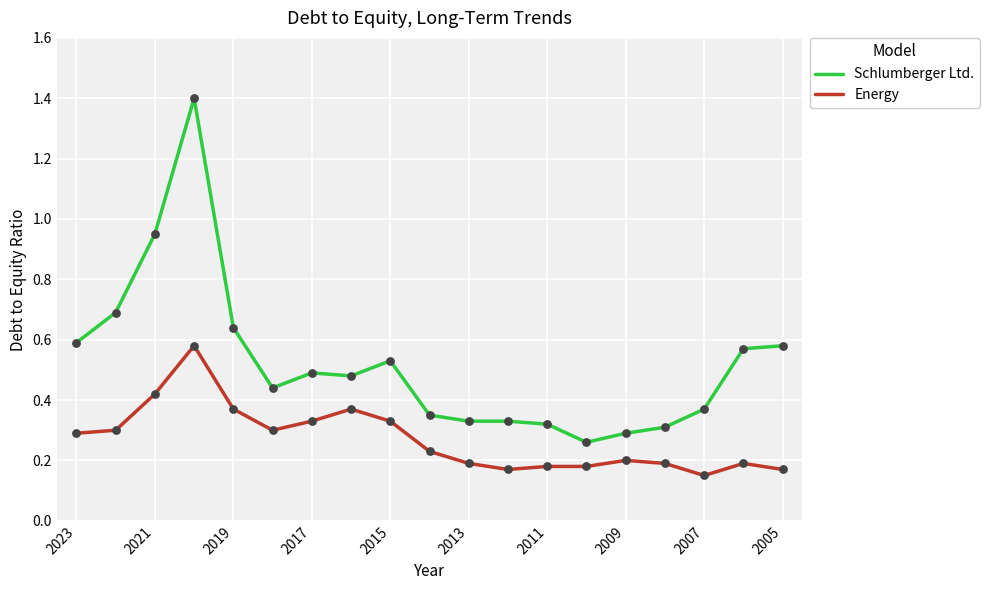

Which series has the largest total across all categories?

Schlumberger Ltd.